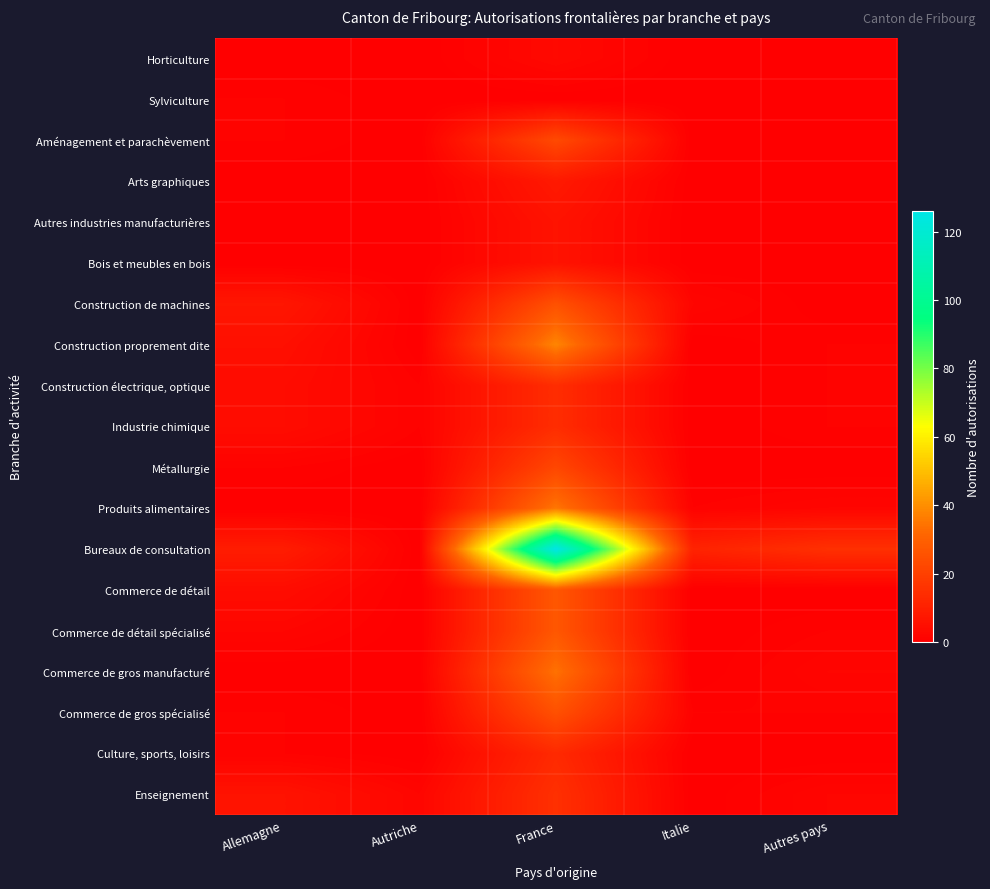

Which series has the largest total across all categories?

Bureaux de consultation